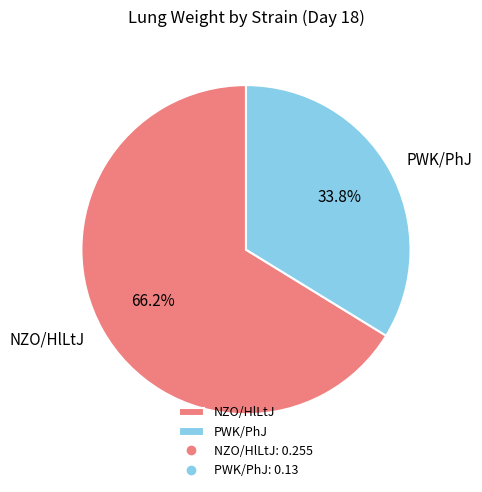

How many slices are in this pie chart?

2